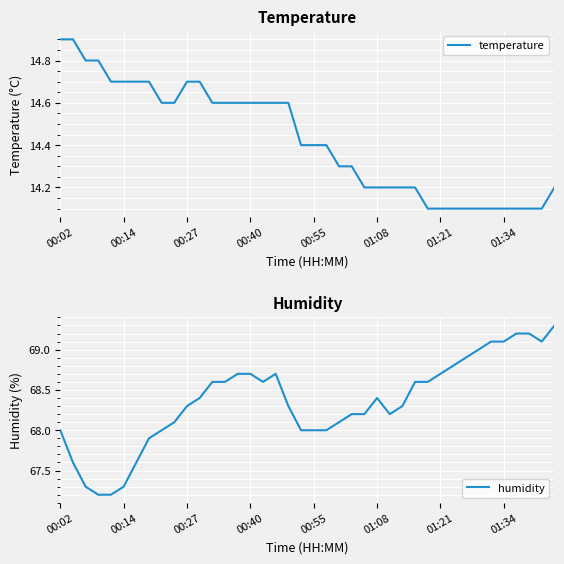

What is the difference between the temperature values at 21 and 12?

0.2